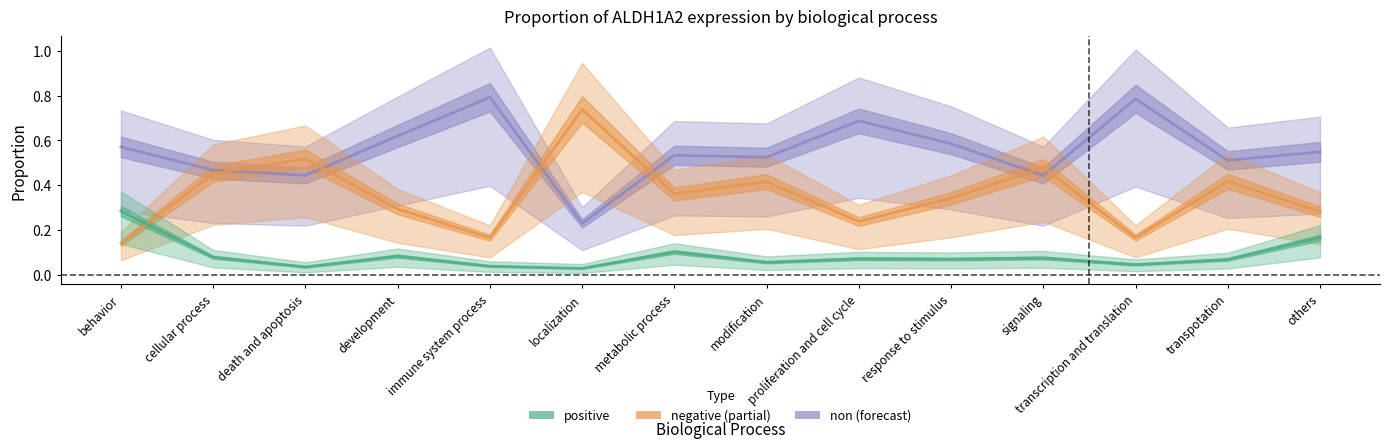

True or false: positive and non cross at least once.

False